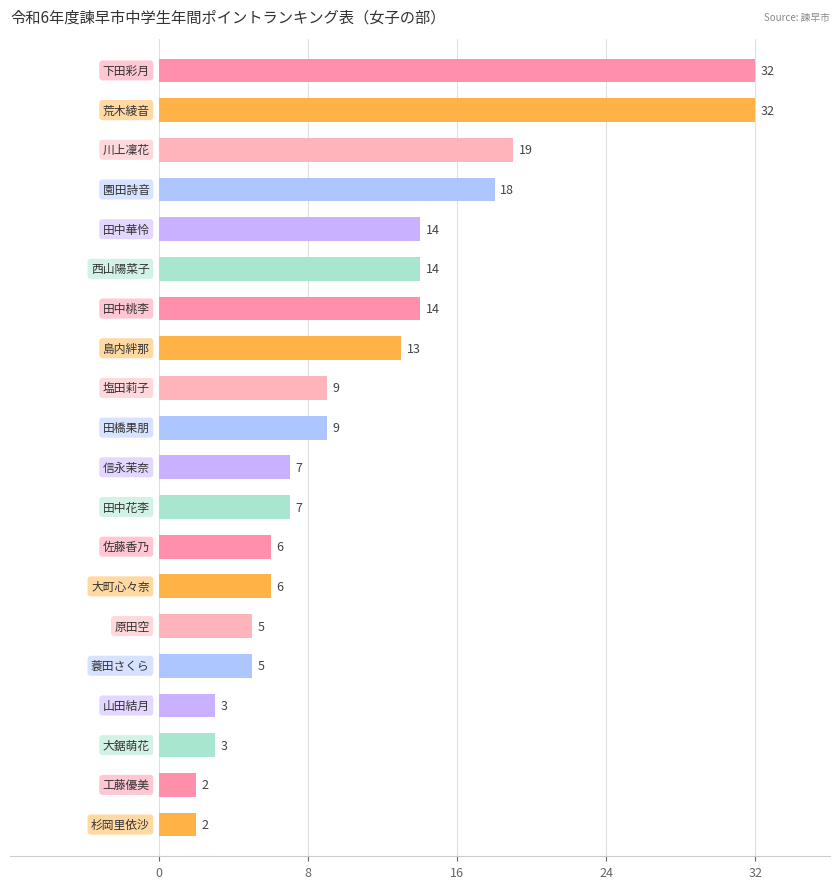

What is the difference between the maximum and second lowest values?

30